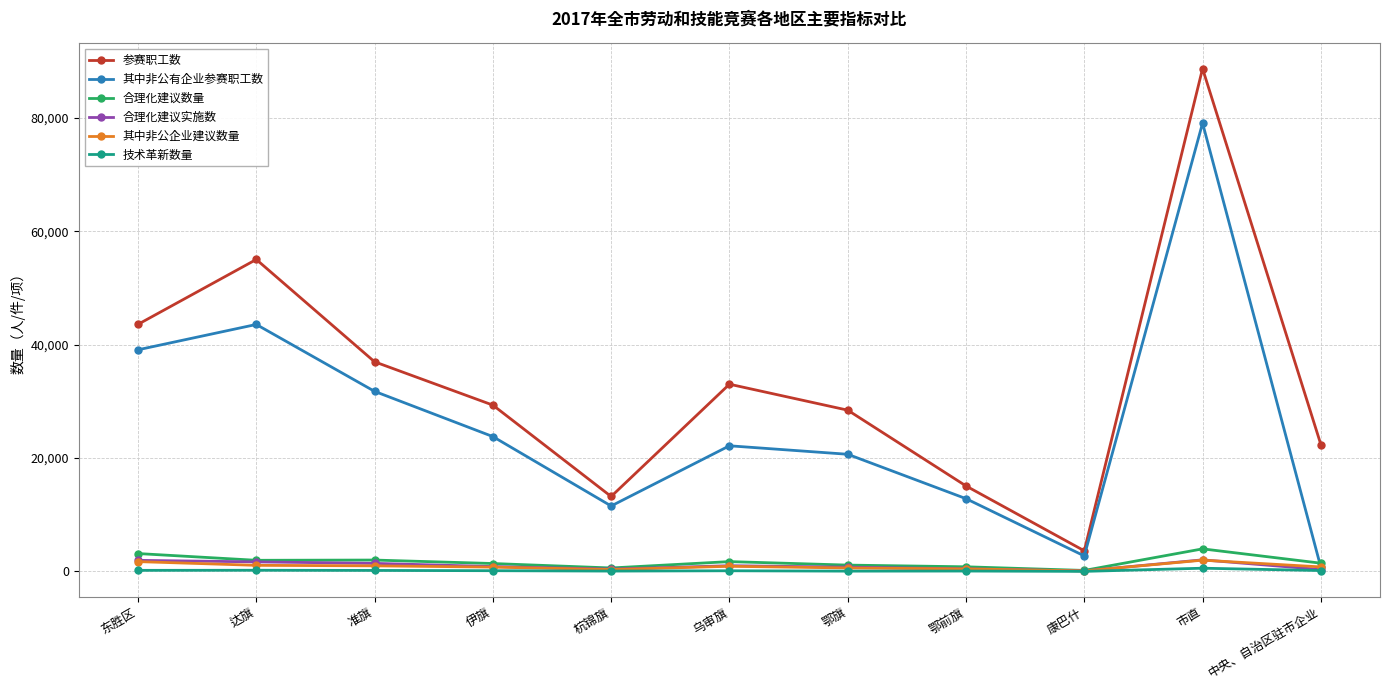

What is the label of the 4th point from the right?

鄂前旗